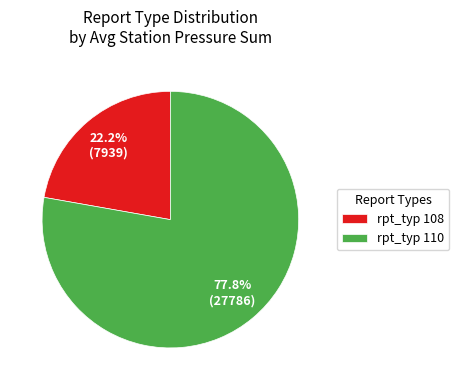

Does rpt_typ 108 represent more than half of the total?

No